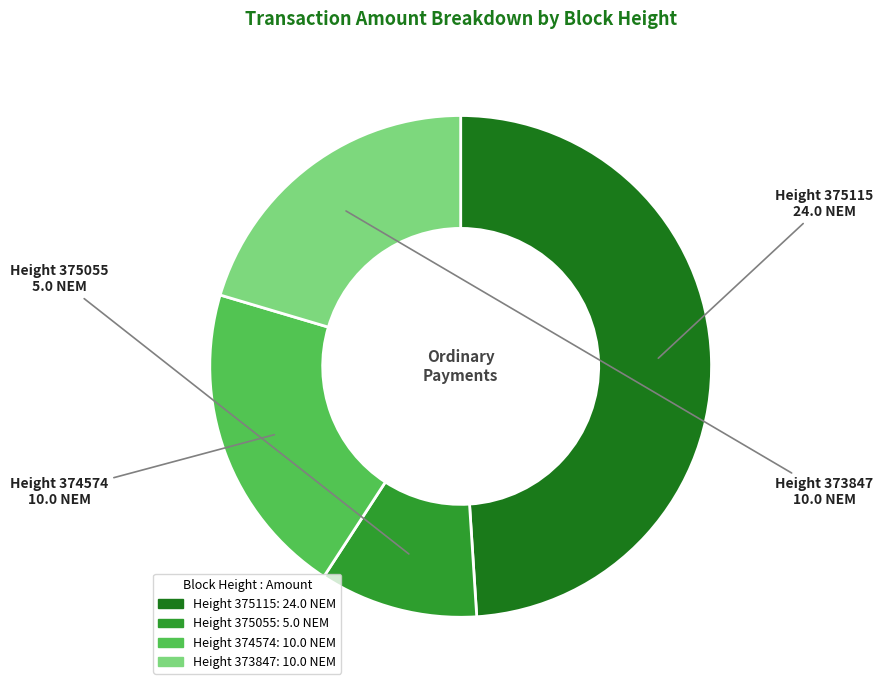

Does any single category account for the majority?

No